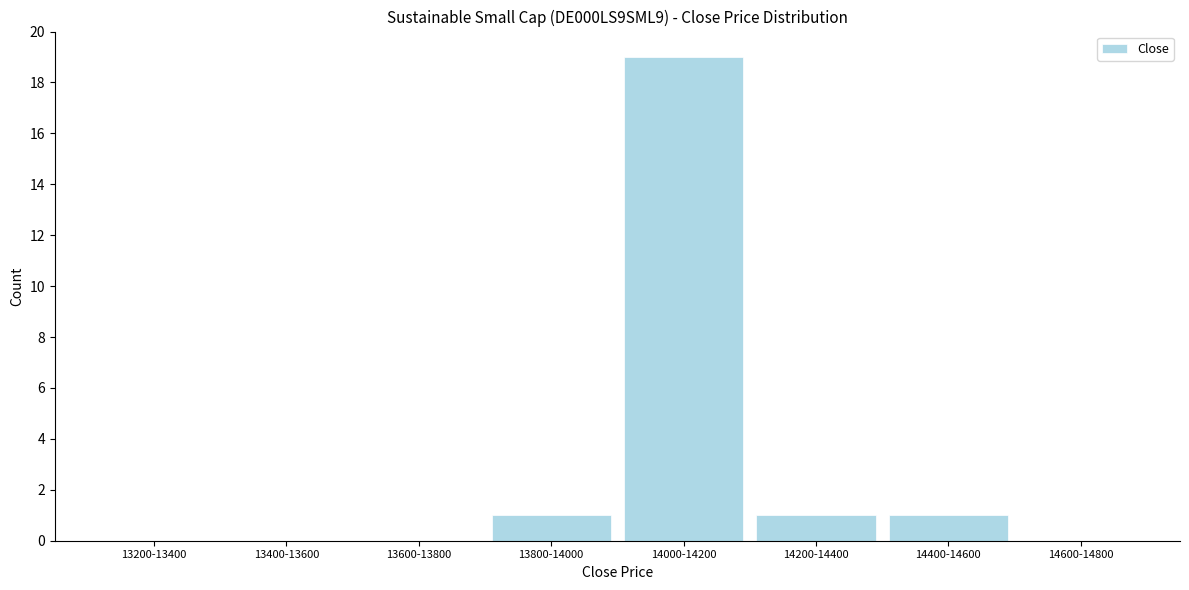

Reading left to right, list all the values displayed in this chart.

13200-13400=0	13400-13600=0	13600-13800=0	13800-14000=1	14000-14200=19	14200-14400=1	14400-14600=1	14600-14800=0